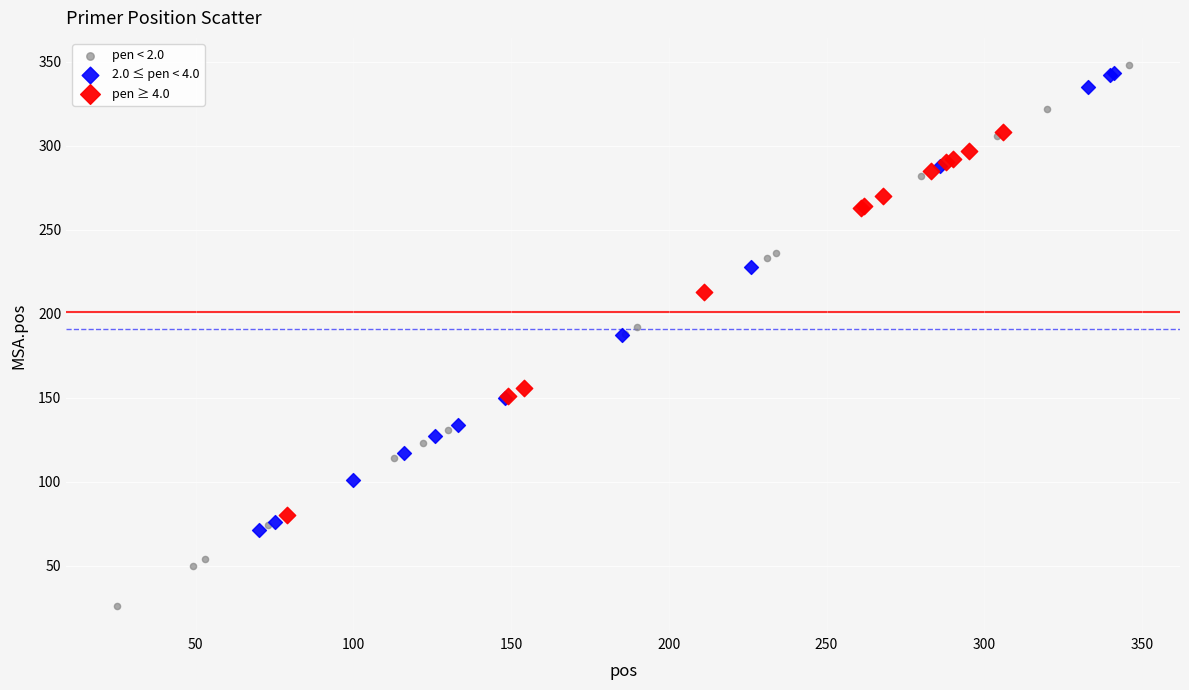

What are all the series names shown in the legend?

pen < 2.0, 2.0 ≤ pen < 4.0, pen ≥ 4.0